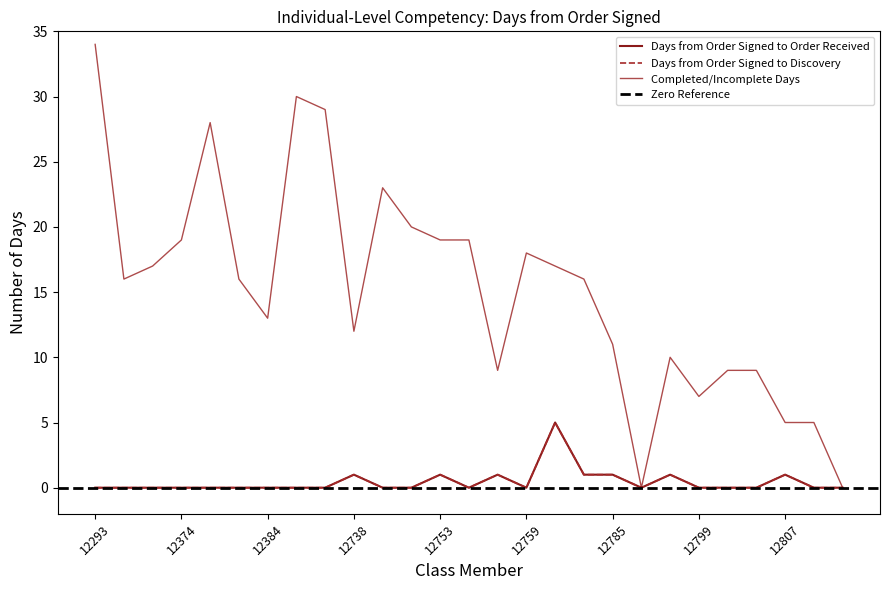

How many categories are shown in the chart?

27